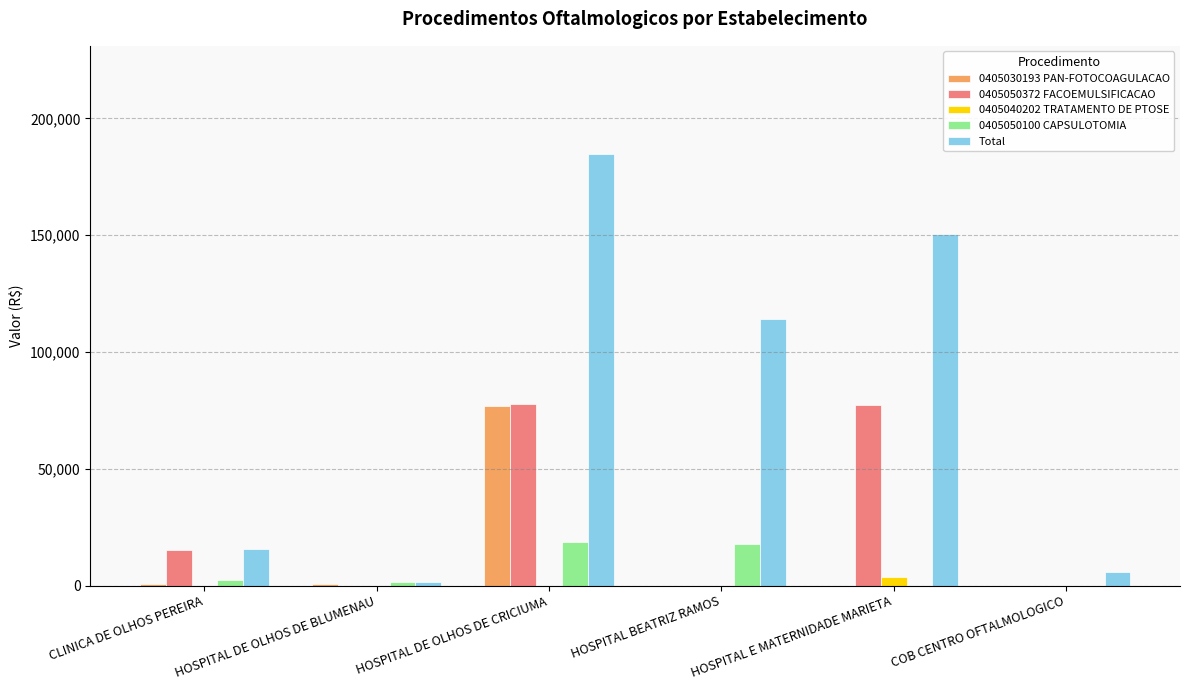

What is the sum of all Total values?

471982.5